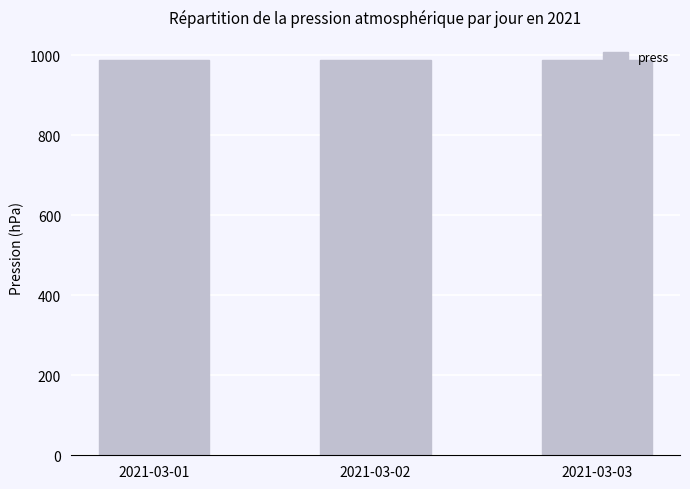

True or false: the data shows 288.8 at 2021-03-01.

False